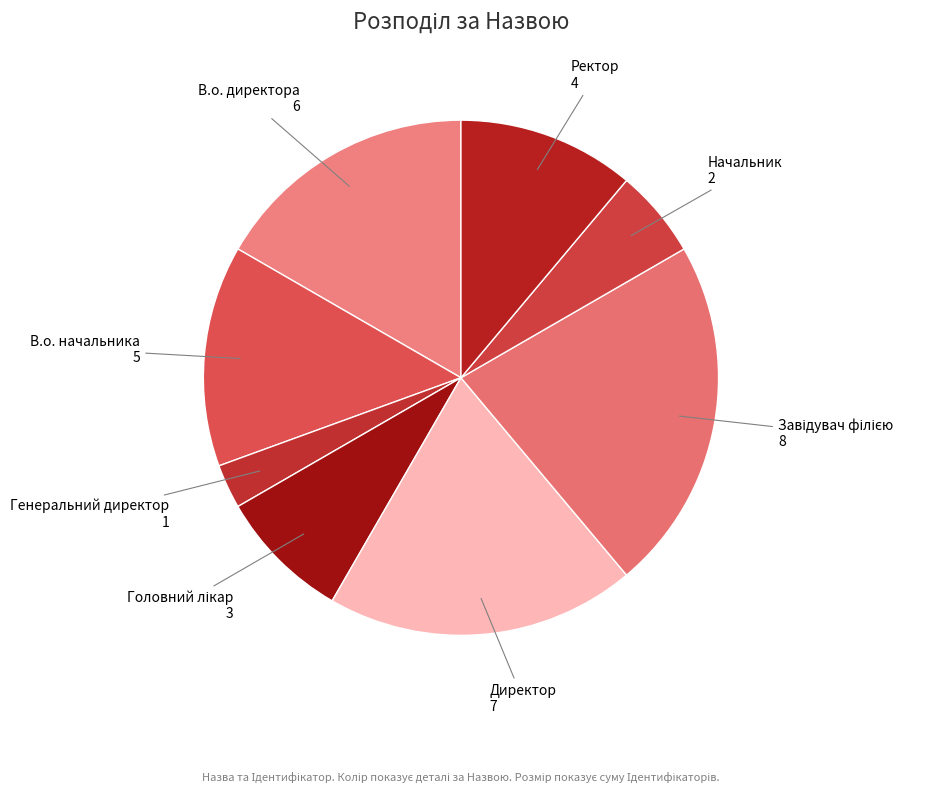

Does Директор account for over 50% of the chart?

No